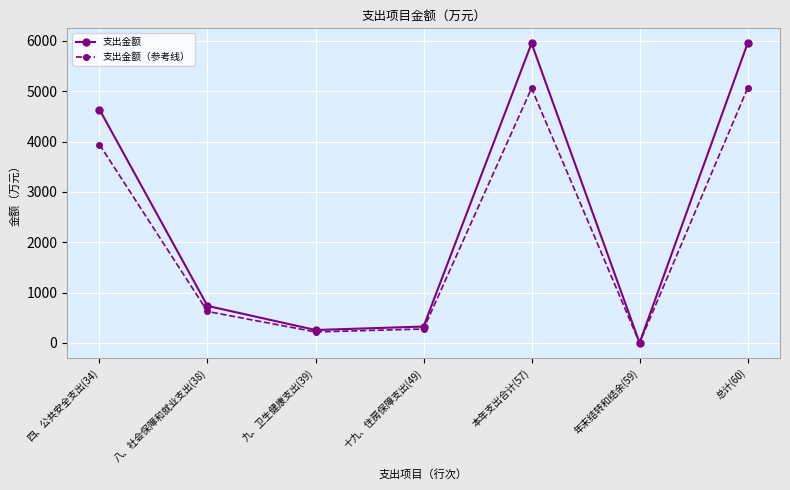

Count the number of categories in the chart.

7